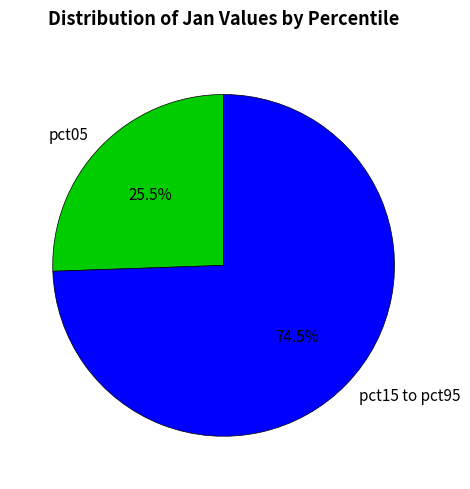

What is the ratio of the value at pct15 to pct95 to the value at pct05?

2.9